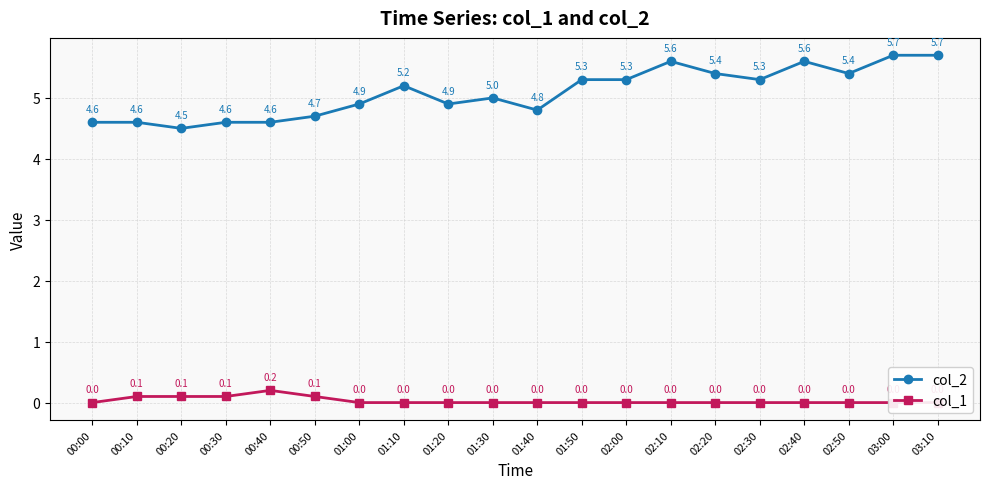

Which label corresponds to the smallest value in the chart?

00:00